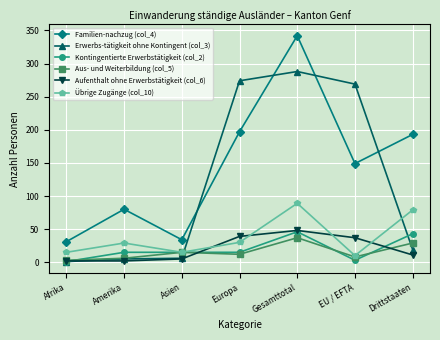

Is this an area chart (filled region under the line)?

No